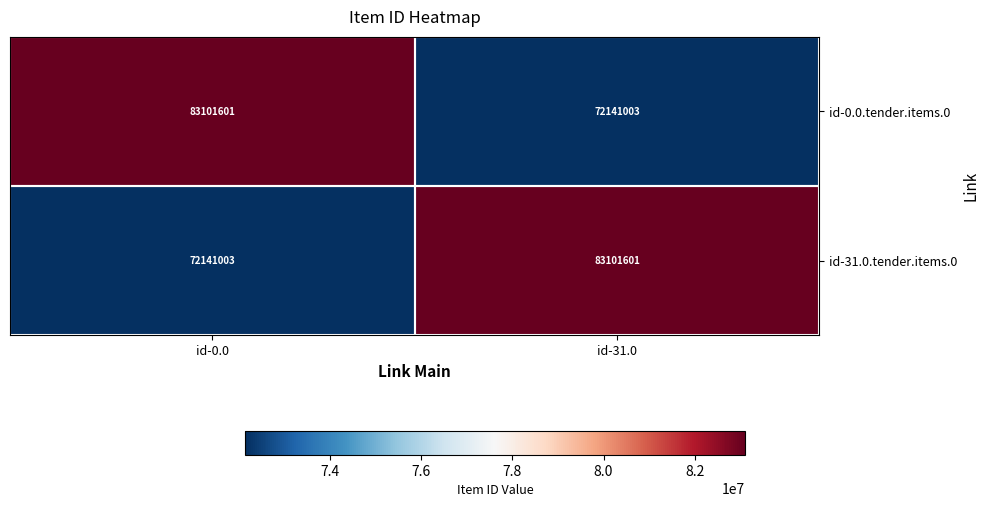

Is it true that id-31.0.tender.items.0 equals 72141003 at id-0.0?

True